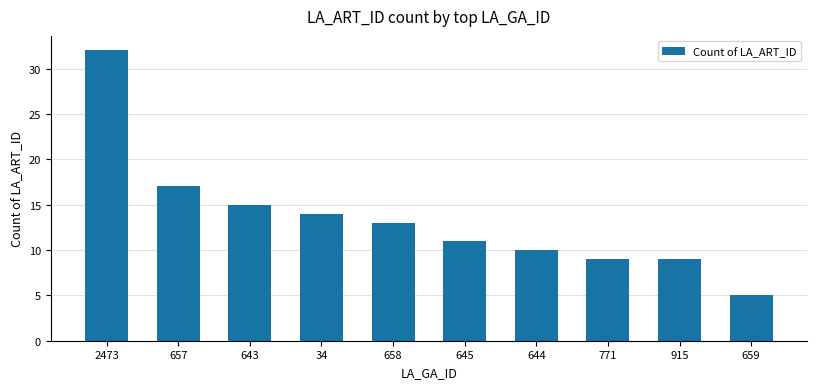

At which label is the value closest to 18?

657